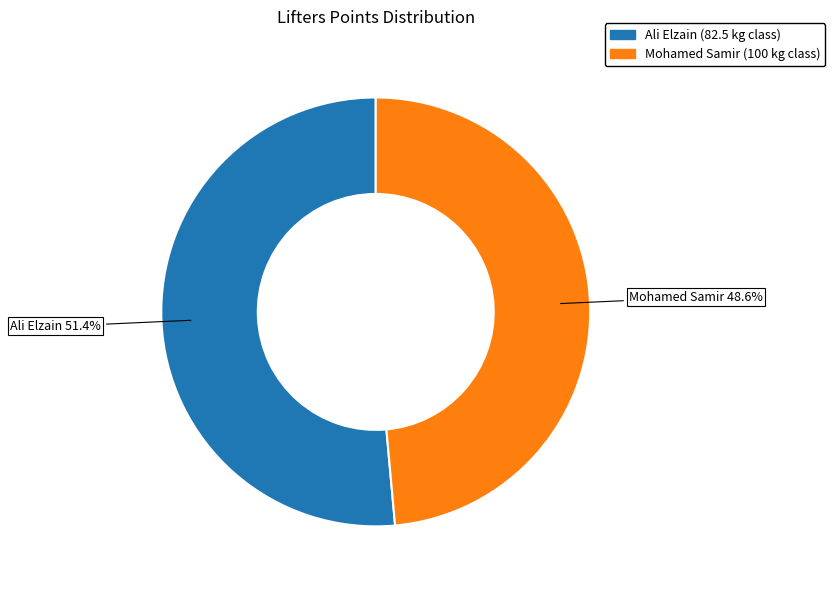

Is Mohamed Samir the majority of the pie?

No